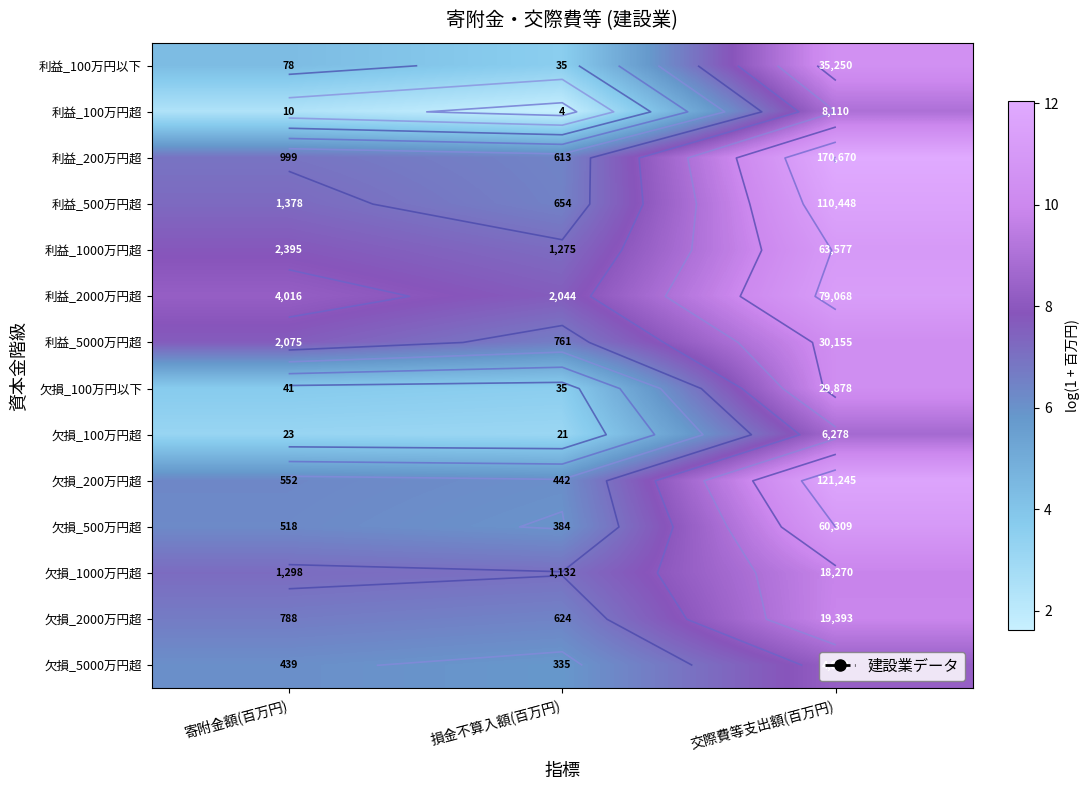

At 損金不算入額(百万円), list the series in order from smallest to largest.

利益_100万円超, 欠損_100万円超, 利益_100万円以下, 欠損_100万円以下, 欠損_5000万円超, 欠損_500万円超, 欠損_200万円超, 利益_200万円超, 欠損_2000万円超, 利益_500万円超, 利益_5000万円超, 欠損_1000万円超, 利益_1000万円超, 利益_2000万円超